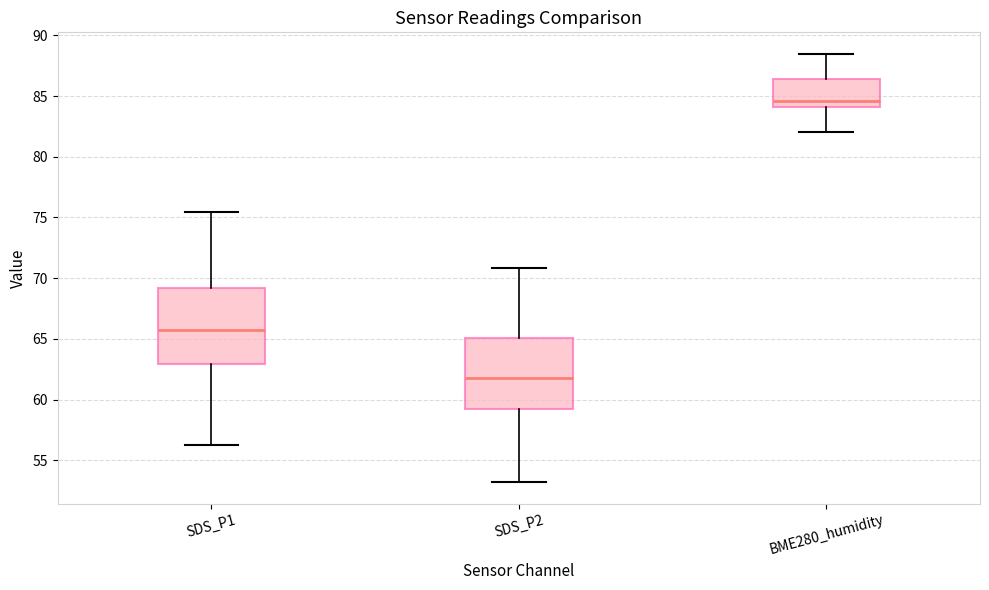

Which box has the highest median line?

BME280_humidity